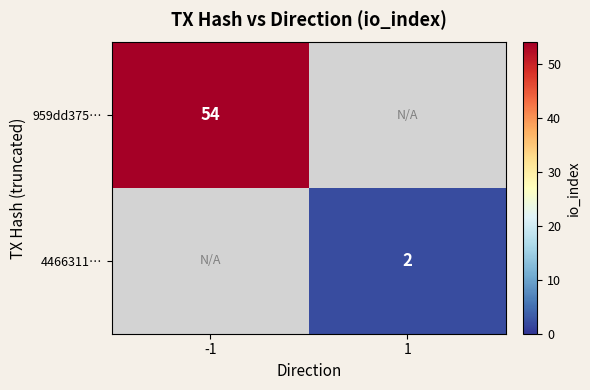

Is it true that 4466311… equals 2.7 at 1?

False